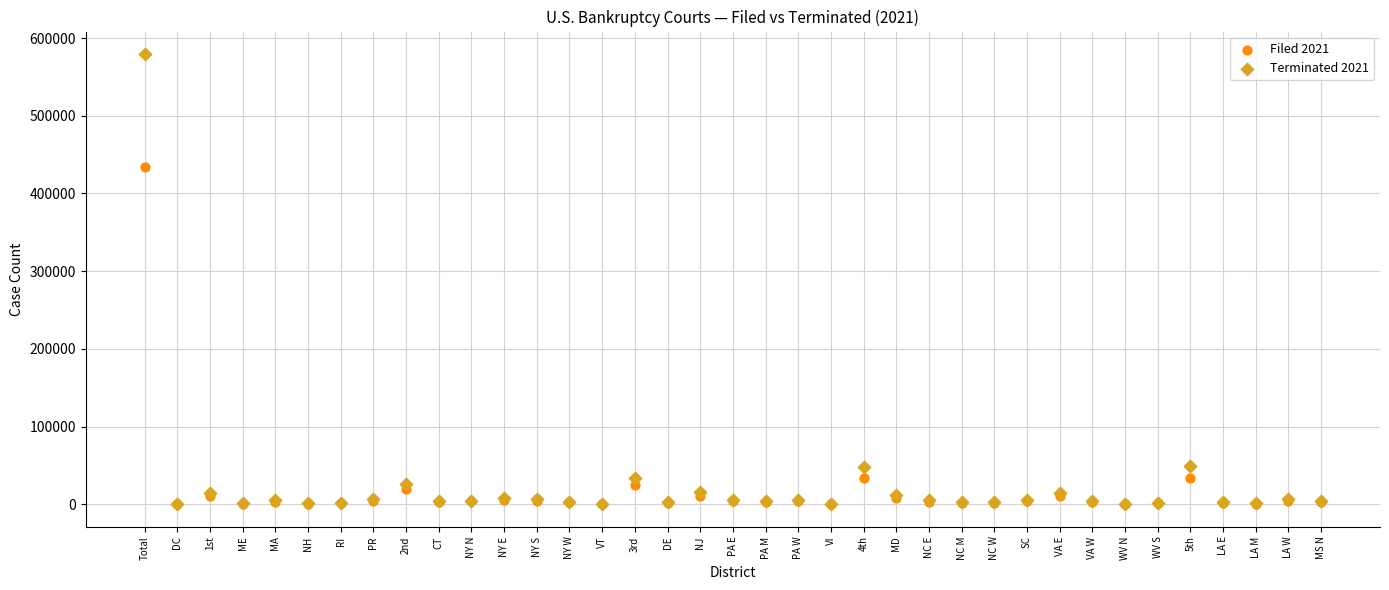

What are all the series names shown in the legend?

Filed 2021, Terminated 2021